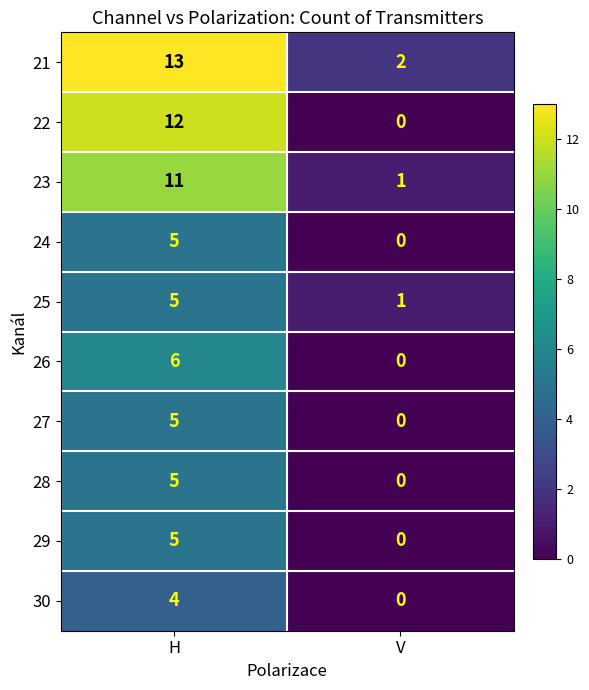

Reading left to right, list all the values displayed in this chart.

21: 13	2
22: 12	0
23: 11	1
24: 5	0
25: 5	1
26: 6	0
27: 5	0
28: 5	0
29: 5	0
30: 4	0